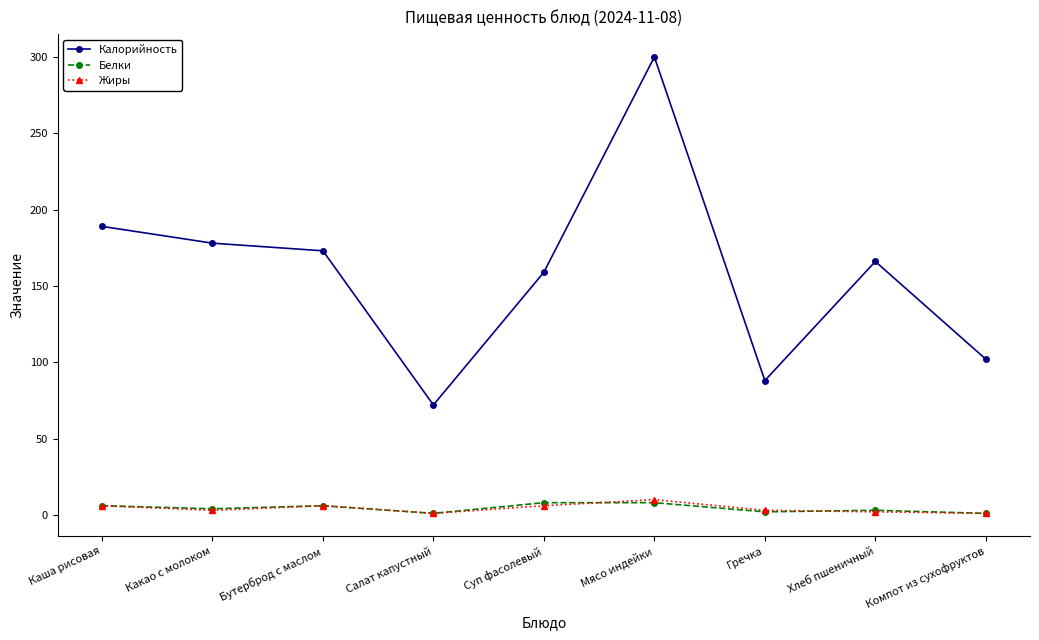

What is the value of the Белки point at the 5th from the left?

8